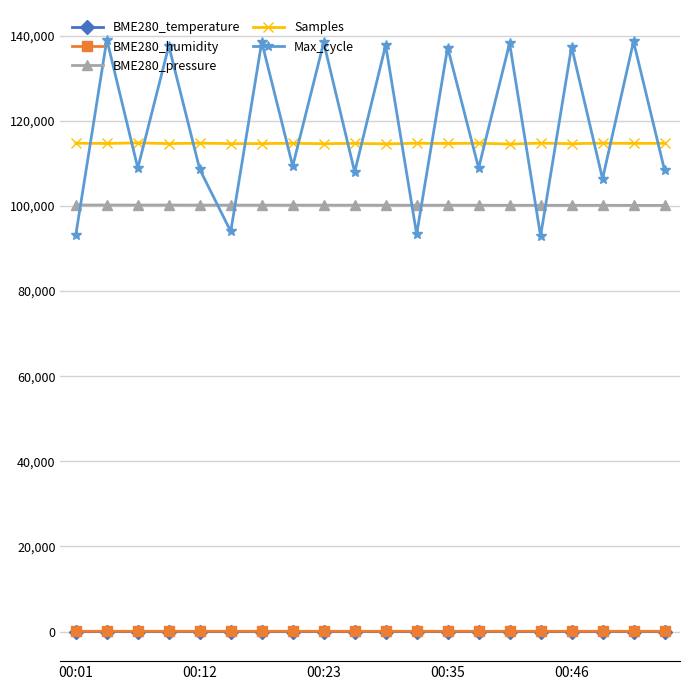

What is the lowest value of the BME280_humidity series?

71.5